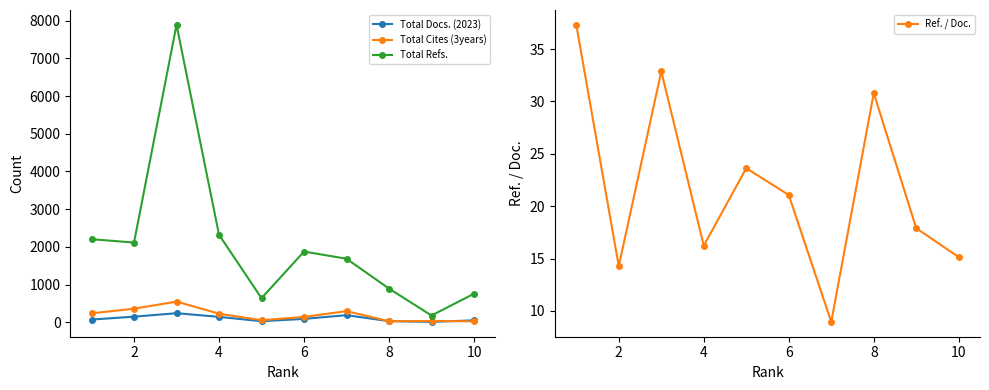

What is the difference between the second highest and second lowest values in the Total Refs. series?

1683